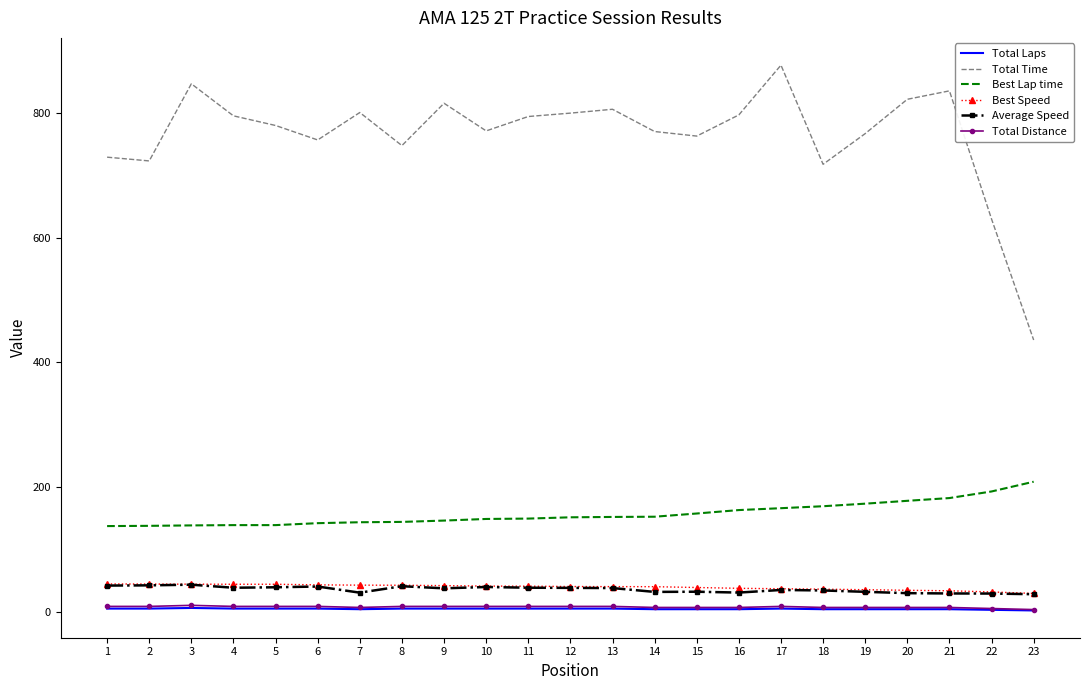

What is the minimum value for Total Laps?

2.0